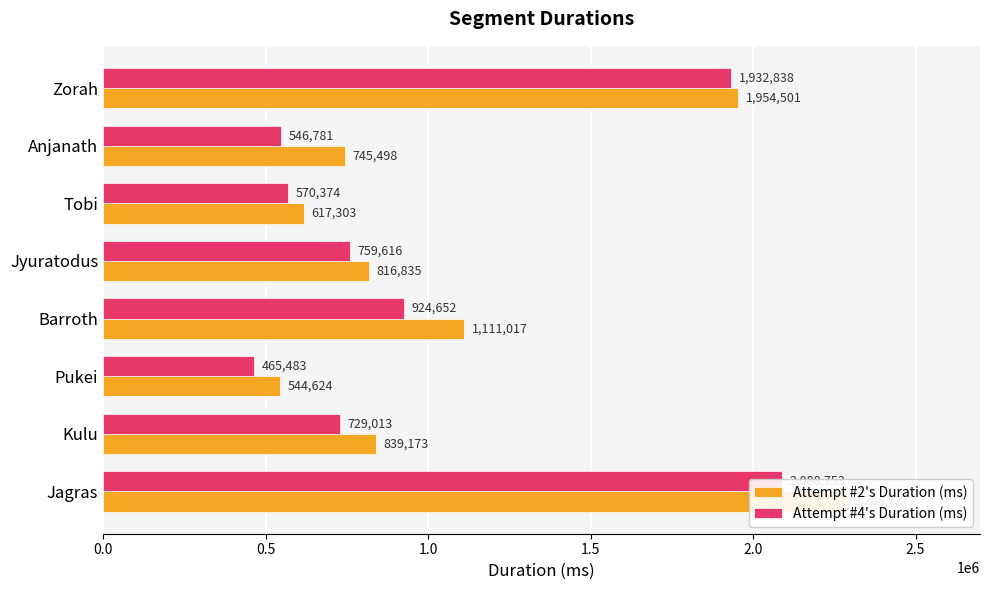

Rank the series at Tobi from highest to lowest value.

Attempt #2's Duration (ms), Attempt #4's Duration (ms)